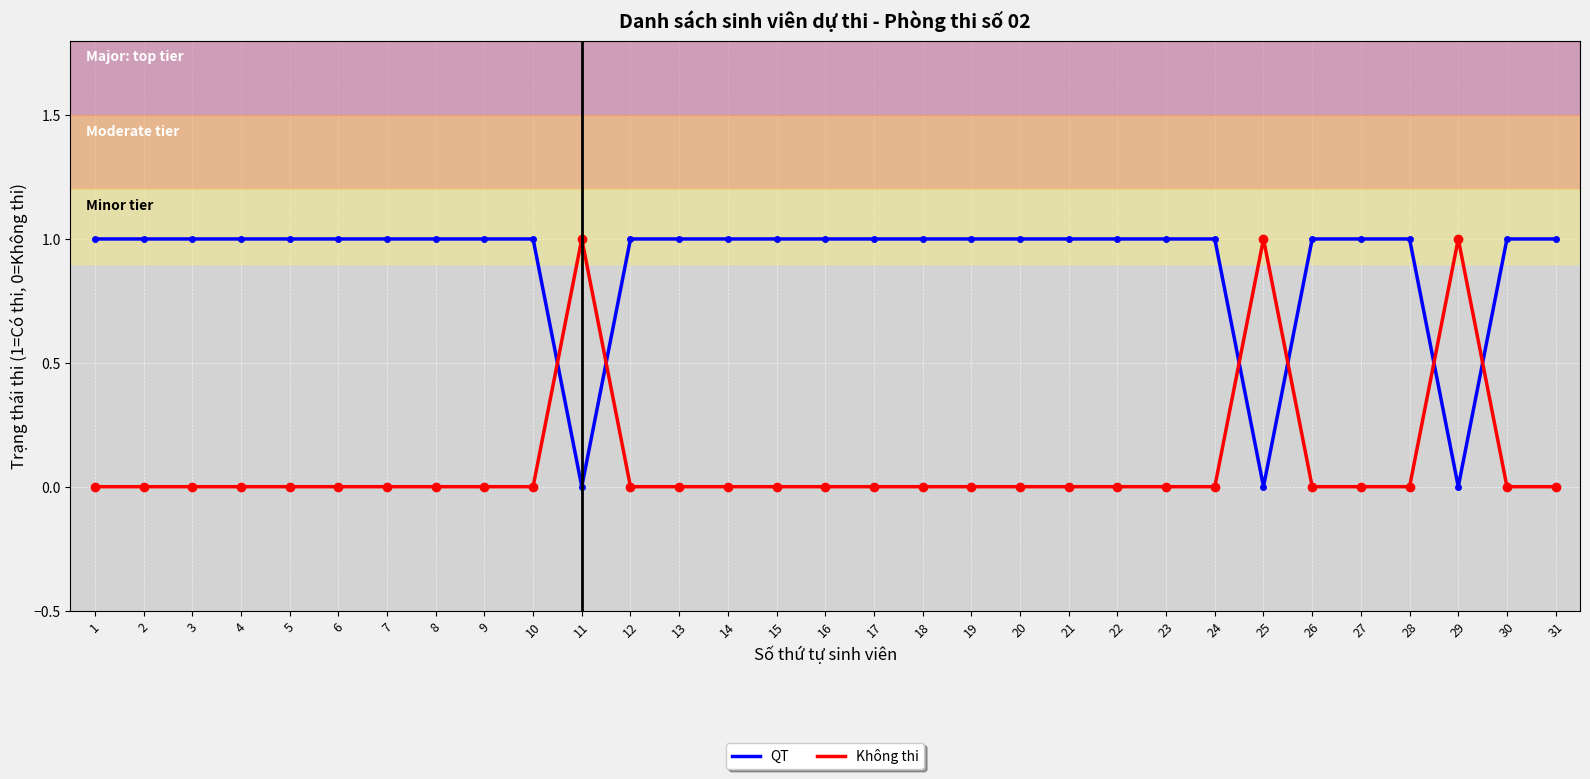

Reading left to right, what are all the values shown in this chart?

QT: 1=1	2=1	3=1	4=1	5=1	6=1	7=1	8=1	9=1	10=1	11=0	12=1	13=1	14=1	15=1	16=1	17=1	18=1	19=1	20=1	21=1	22=1	23=1	24=1	25=0	26=1	27=1	28=1	29=0	30=1	31=1
Không thi: 1=0	2=0	3=0	4=0	5=0	6=0	7=0	8=0	9=0	10=0	11=1	12=0	13=0	14=0	15=0	16=0	17=0	18=0	19=0	20=0	21=0	22=0	23=0	24=0	25=1	26=0	27=0	28=0	29=1	30=0	31=0